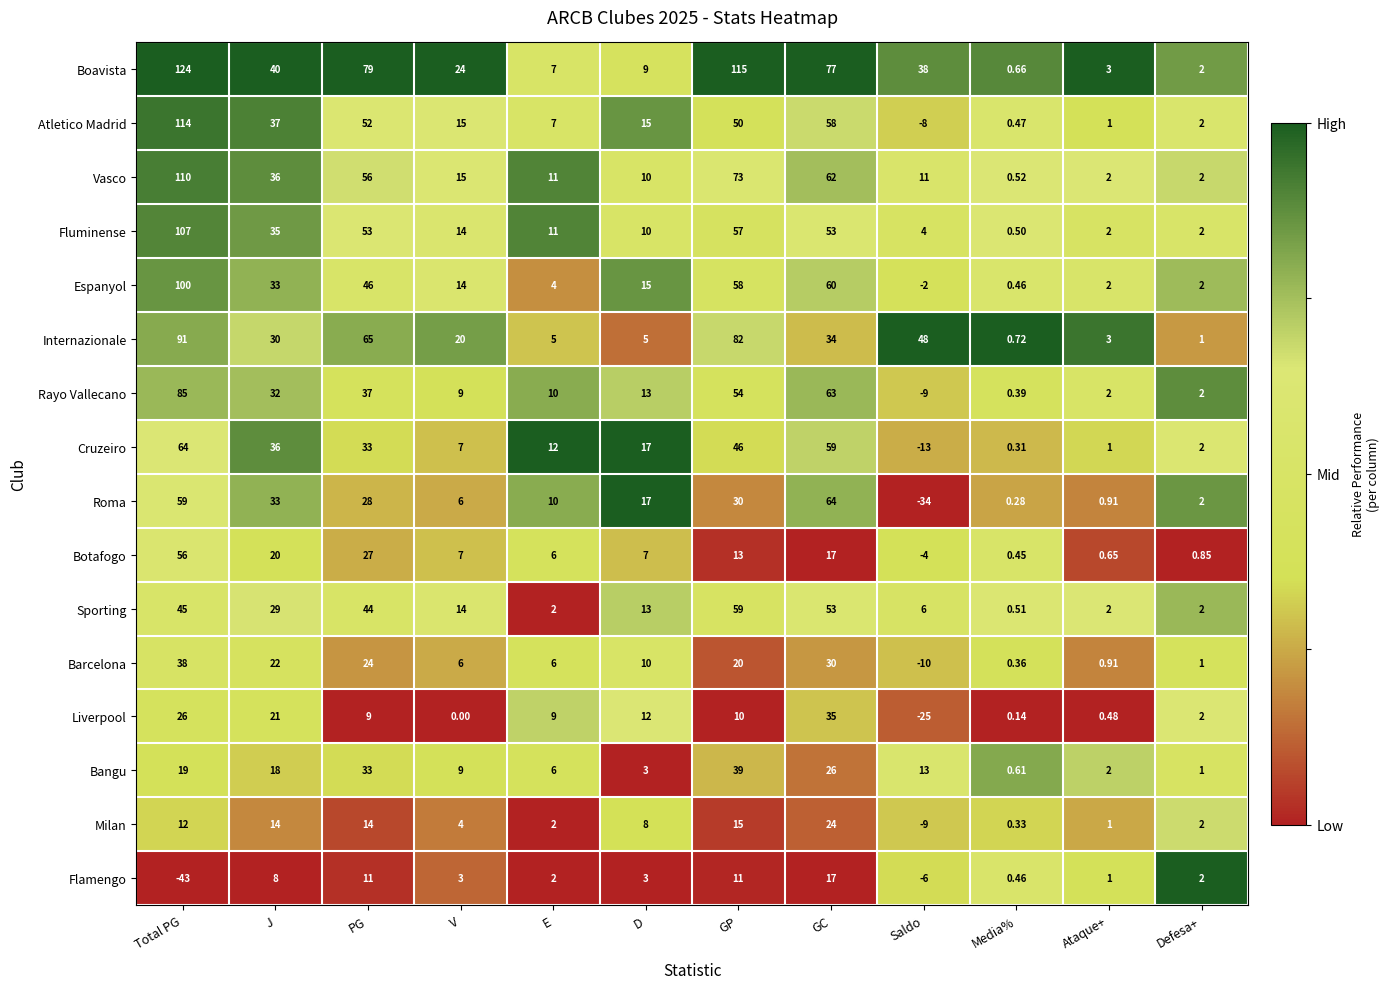

Rank the series at GP from highest to lowest value.

Boavista, Internazionale, Vasco, Sporting, Espanyol, Fluminense, Rayo Vallecano, Atletico Madrid, Cruzeiro, Bangu, Roma, Barcelona, Milan, Botafogo, Flamengo, Liverpool